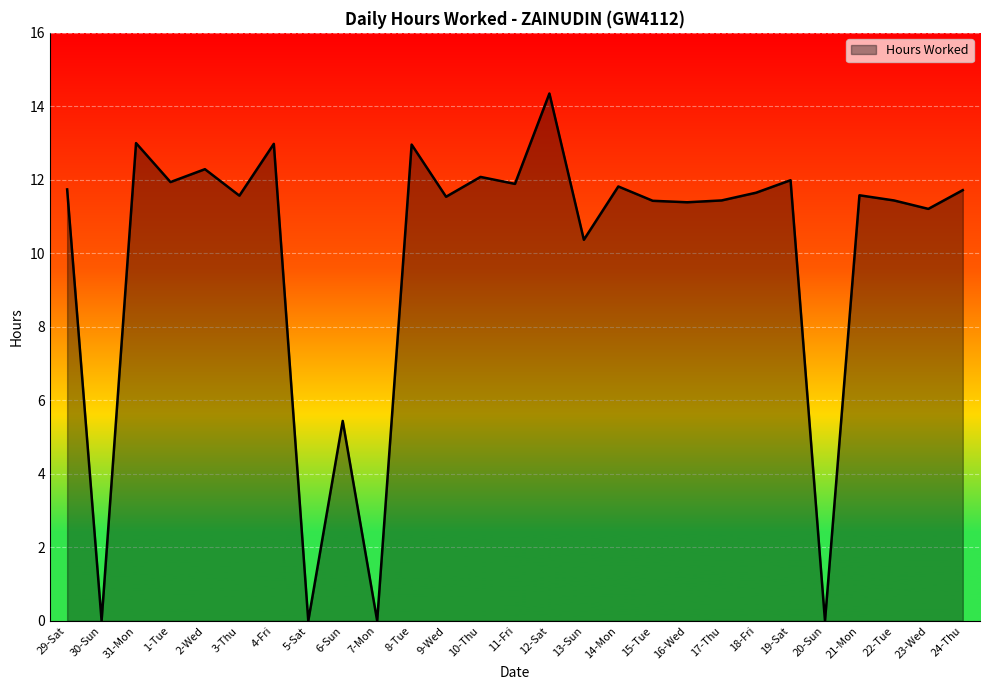

At which label does the data first exceed 11?

29-Sat